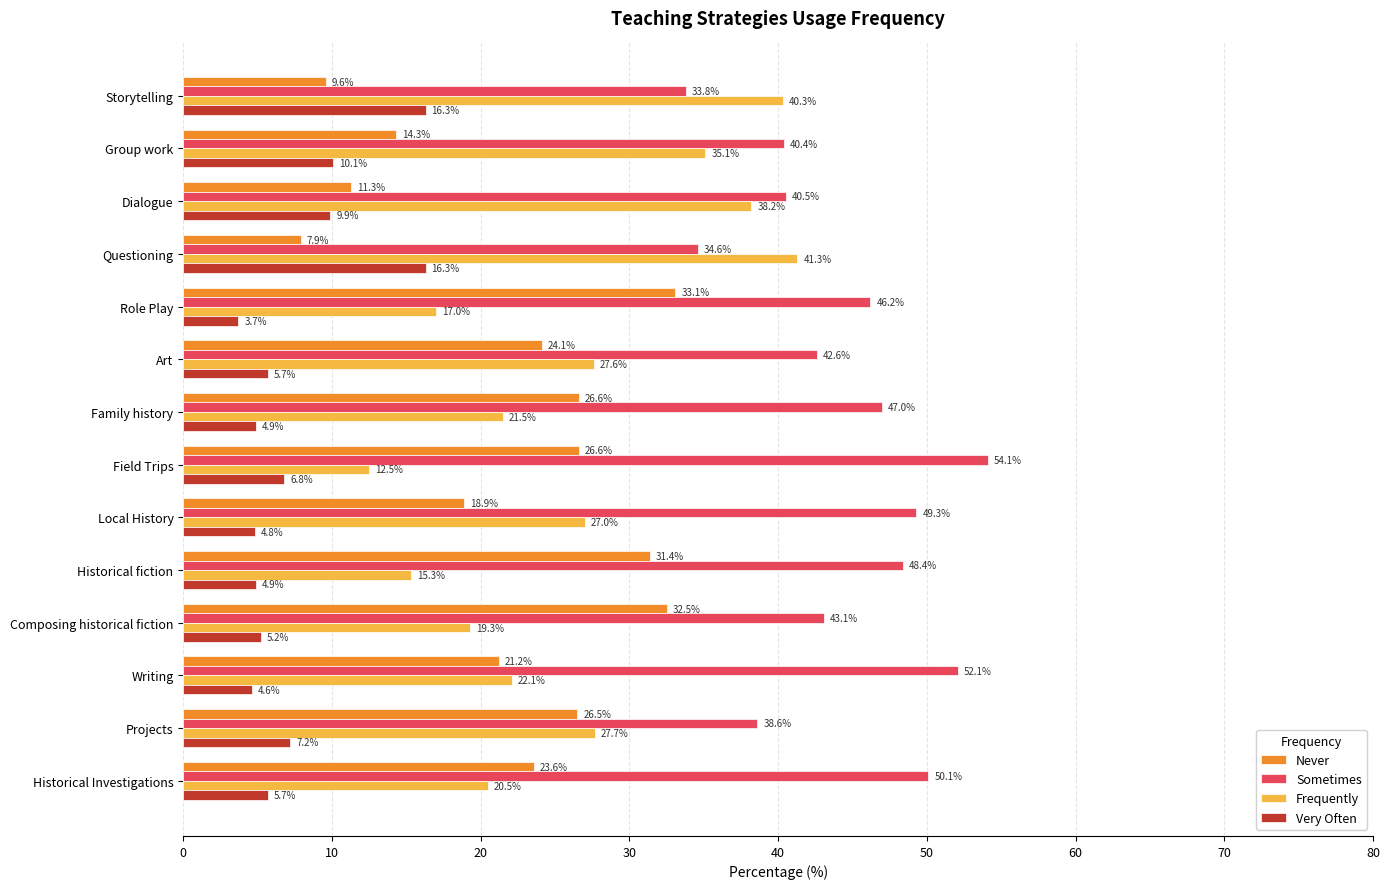

Rank the categories by Frequently value from highest to lowest.

Questioning, Storytelling, Dialogue, Group work, Projects, Art, Local History, Writing, Family history, Historical Investigations, Composing historical fiction, Role Play, Historical fiction, Field Trips